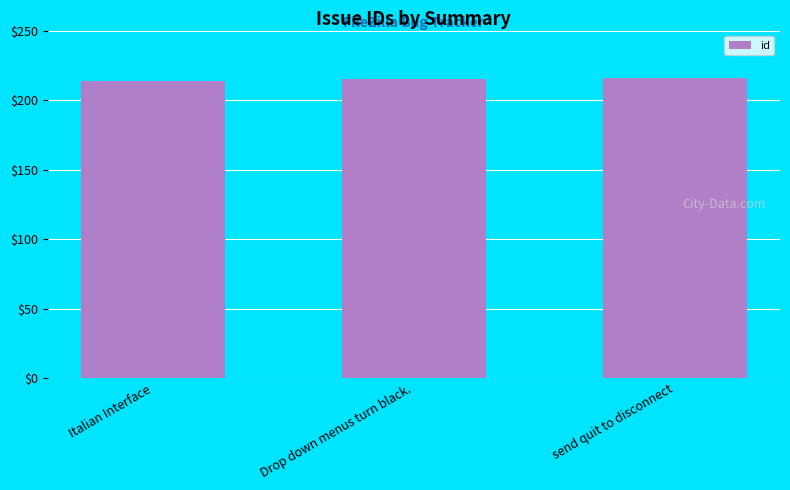

Approximately how many times larger is the value at Drop down menus turn black. compared to Italian Interface?

1.0